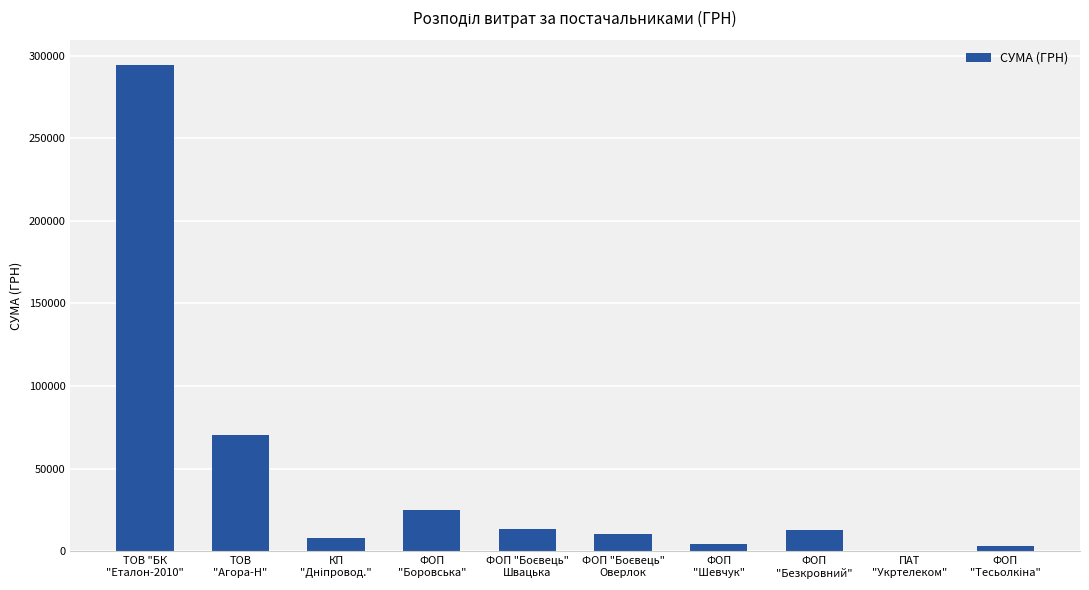

What is the greatest value displayed?

294512.2